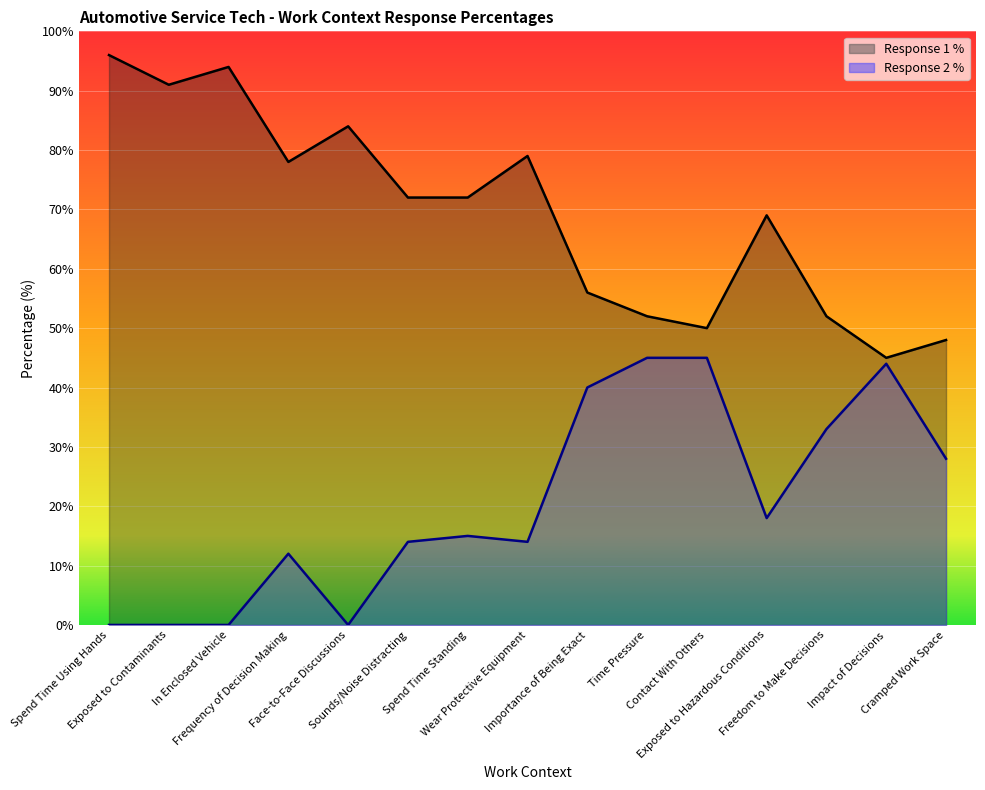

The value of Response 1 % at In Enclosed Vehicle is 94. True or false?

True